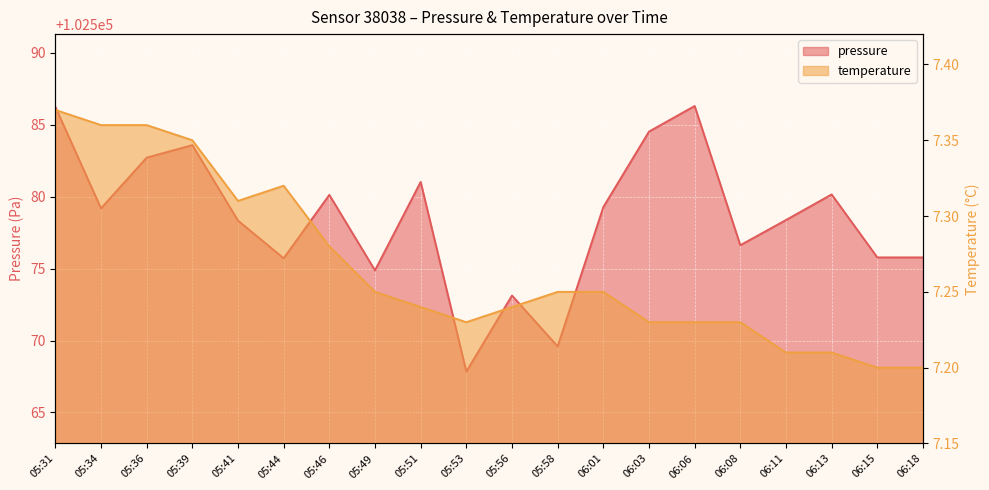

What is the lowest value of the temperature series?

7.2